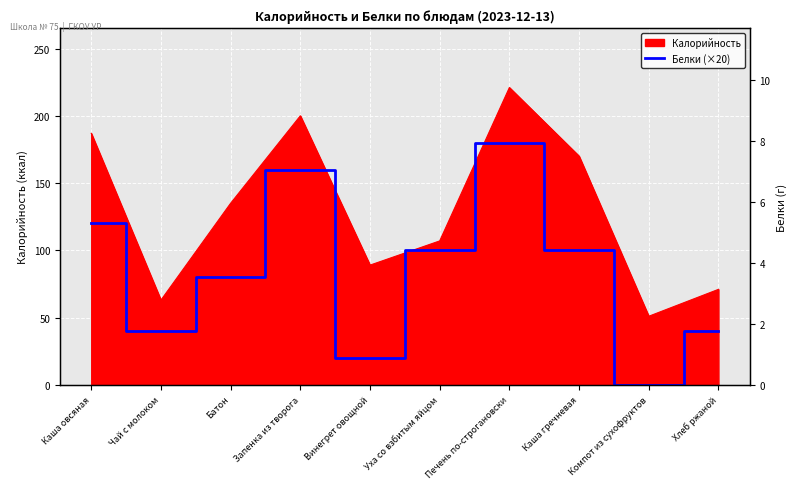

At which label does the data first exceed 100?

Каша овсяная